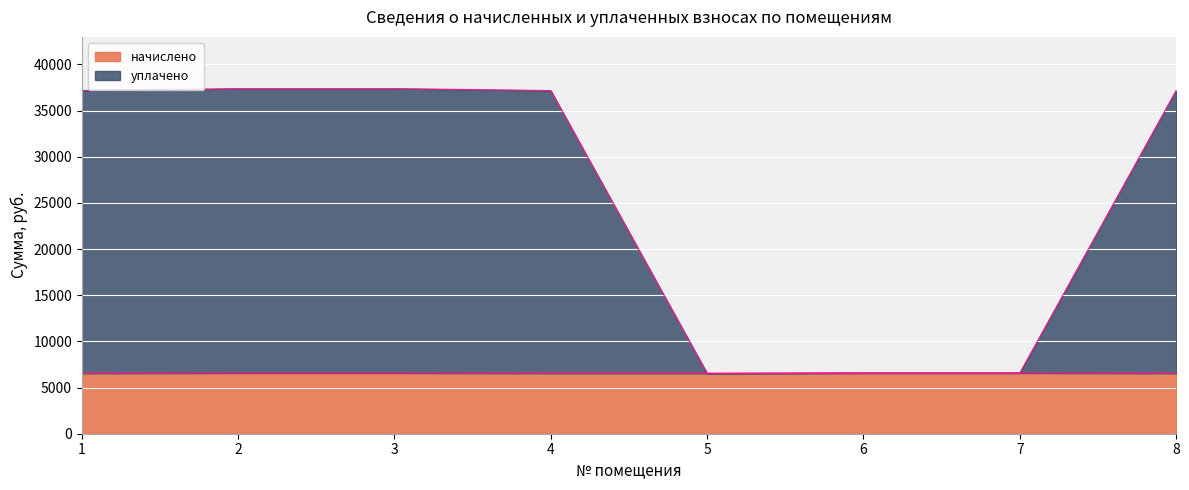

What is the maximum value shown in the chart?

37382.0